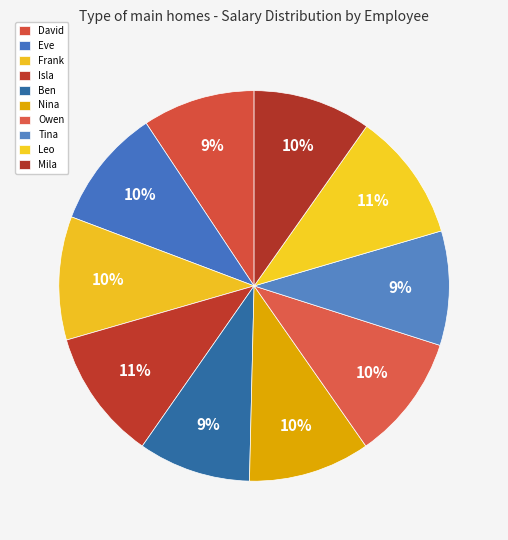

How many segments does this pie chart have?

10